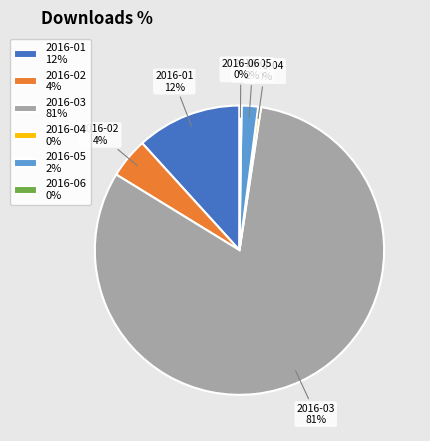

To the nearest percent, what is the difference between the 2016-03 and 2016-05 slice percentages?

80%